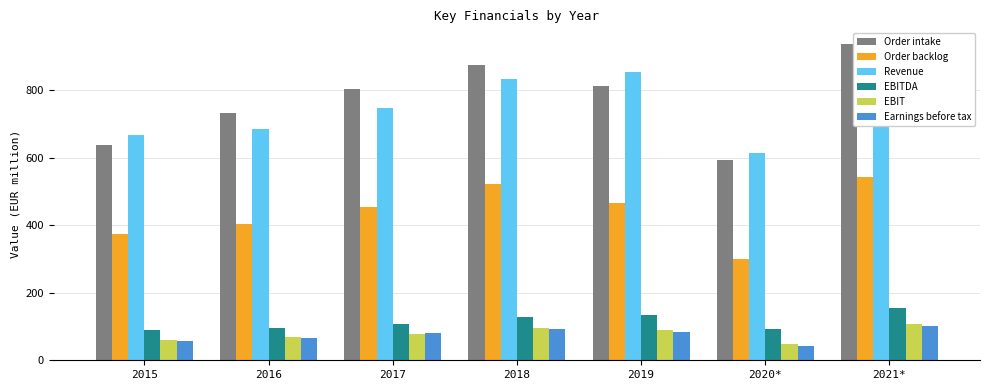

Which series has the largest total across all categories?

Order intake